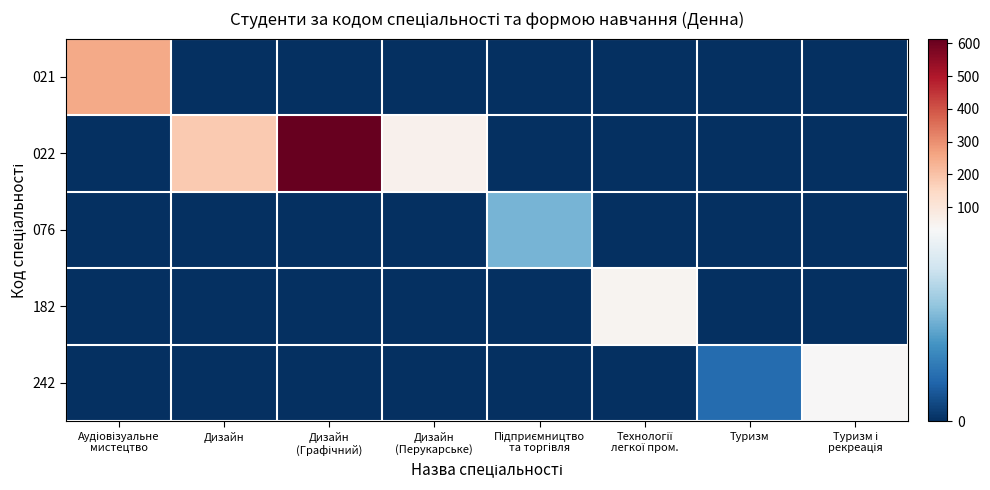

Which series has the largest range (max minus min)?

022